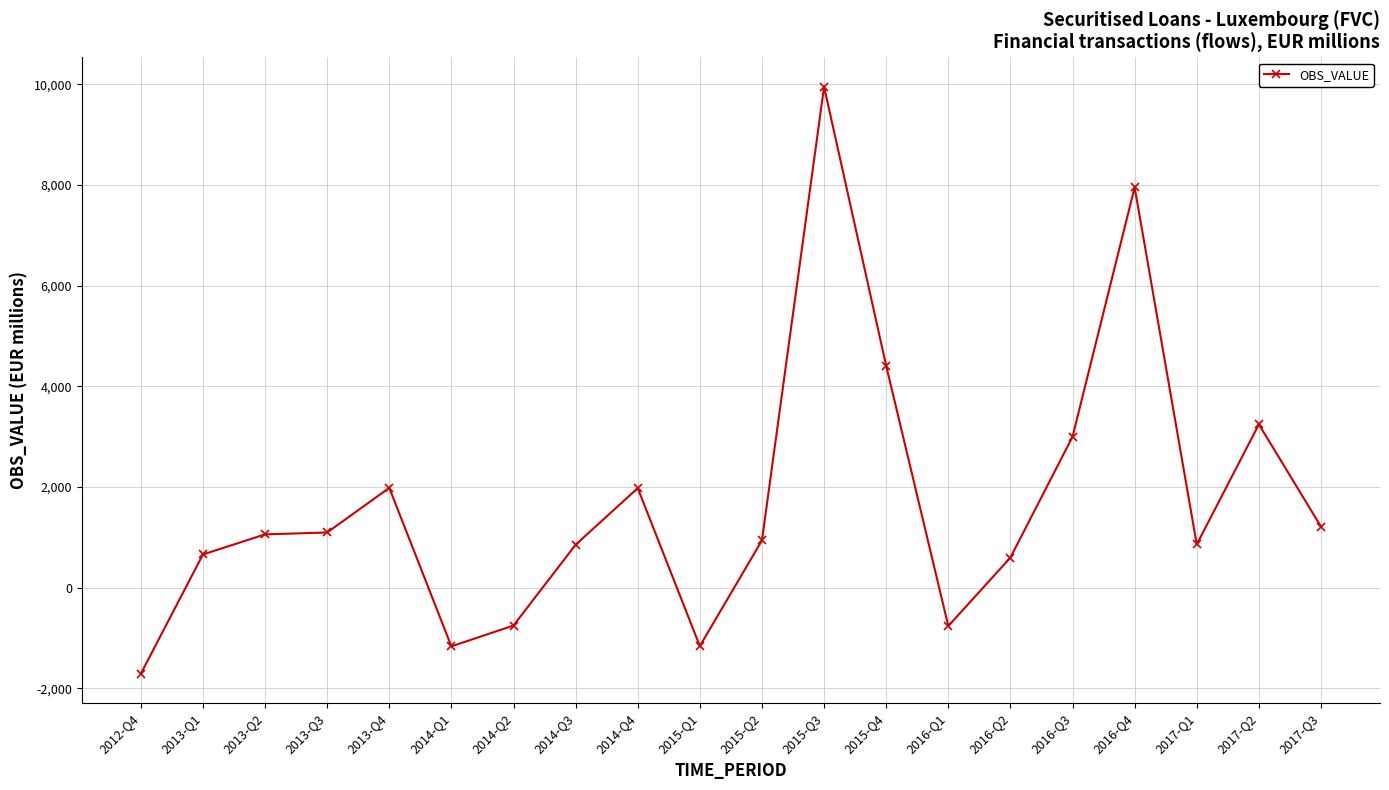

What is the difference between the maximum and minimum values?

11664